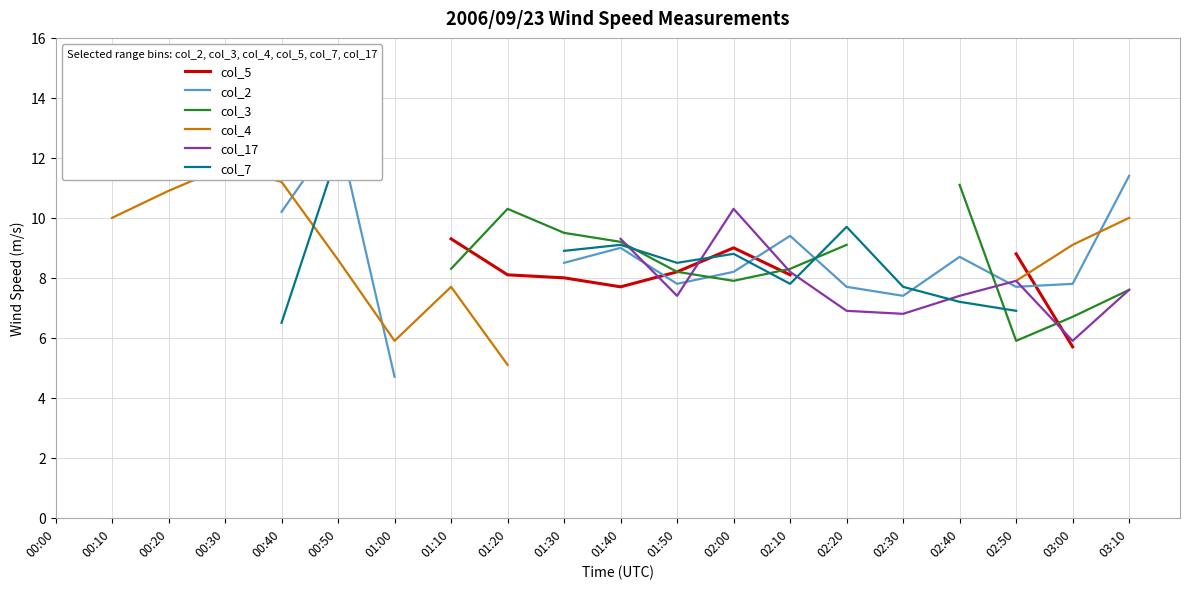

How many categories are shown in the chart?

20